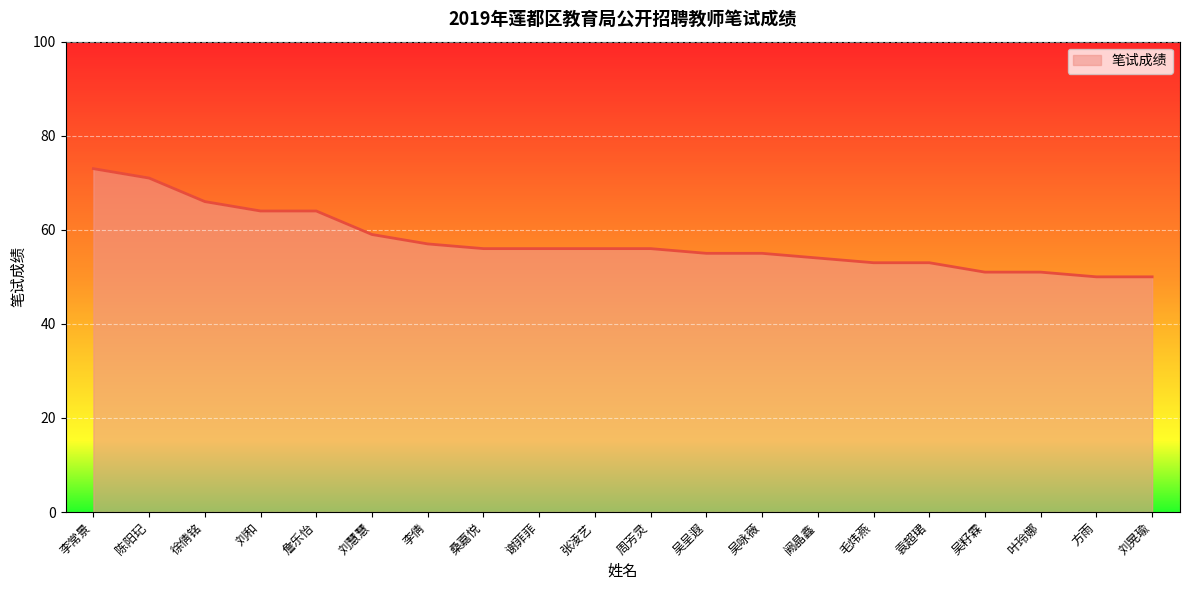

The value at 陈阳玘 is 71. True or false?

True